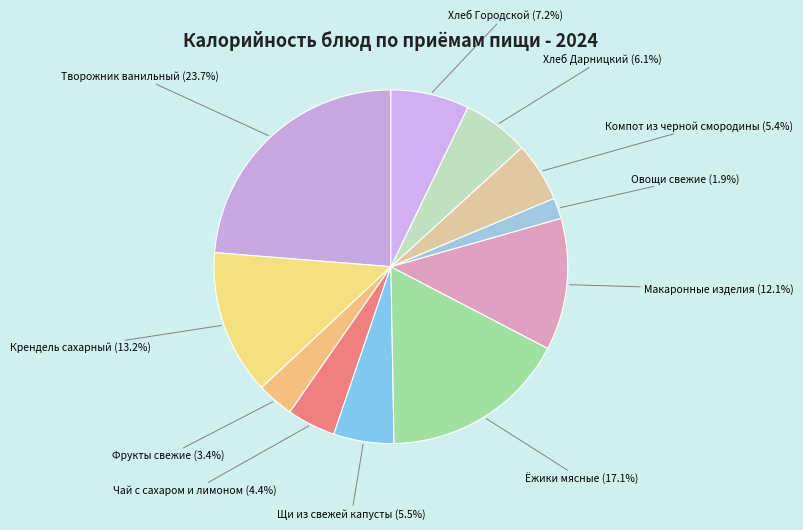

Which slice is the largest?

Творожник ванильный